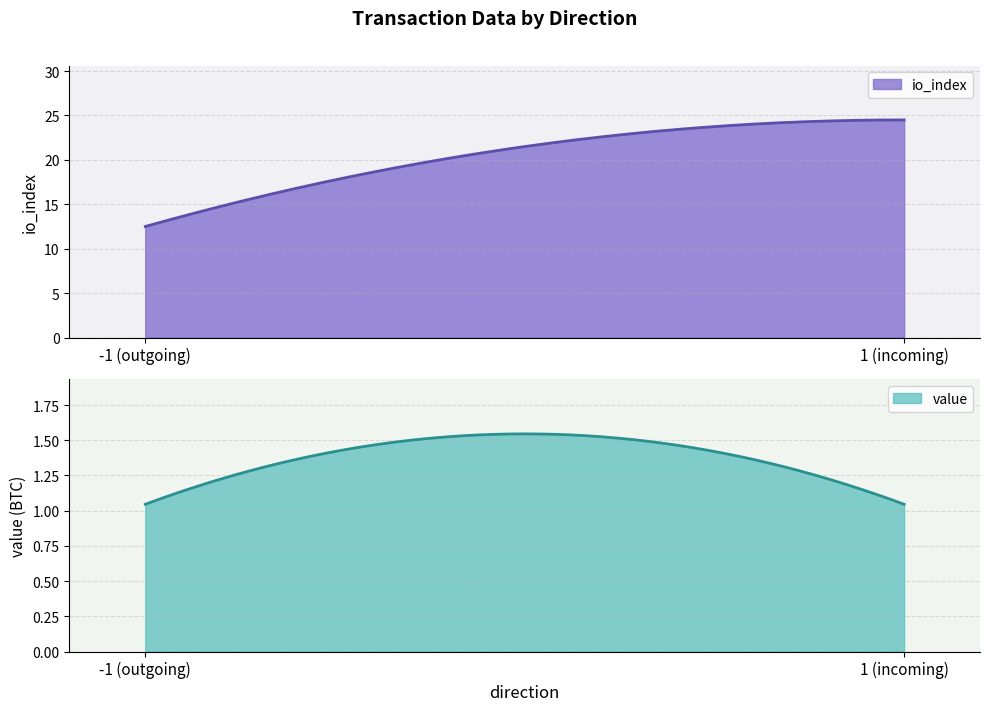

Does the chart have visible grid lines?

Yes